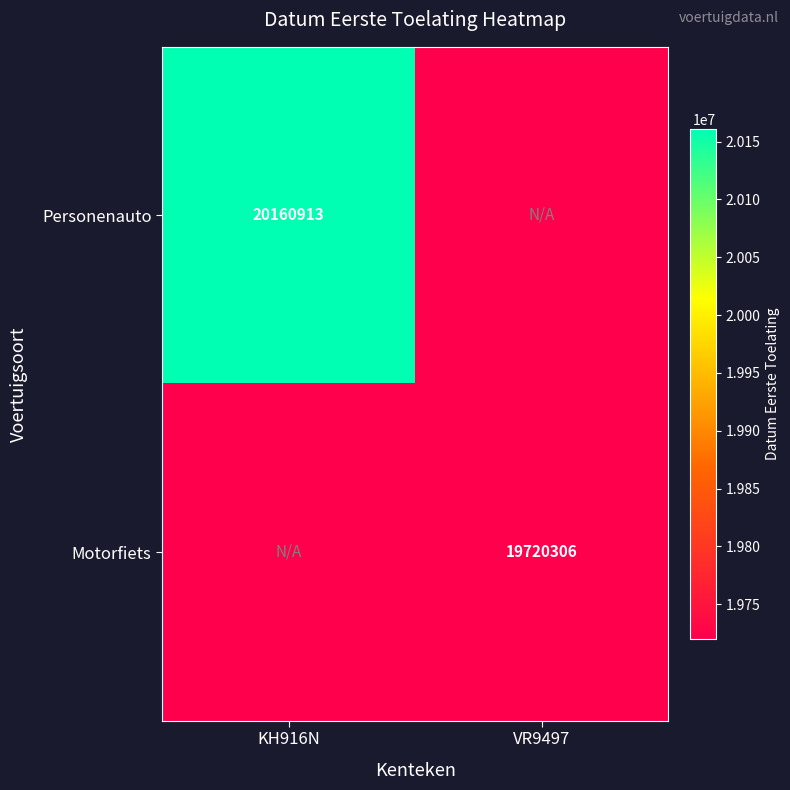

The Personenauto series shows 12742132 at KH916N. True or false?

False